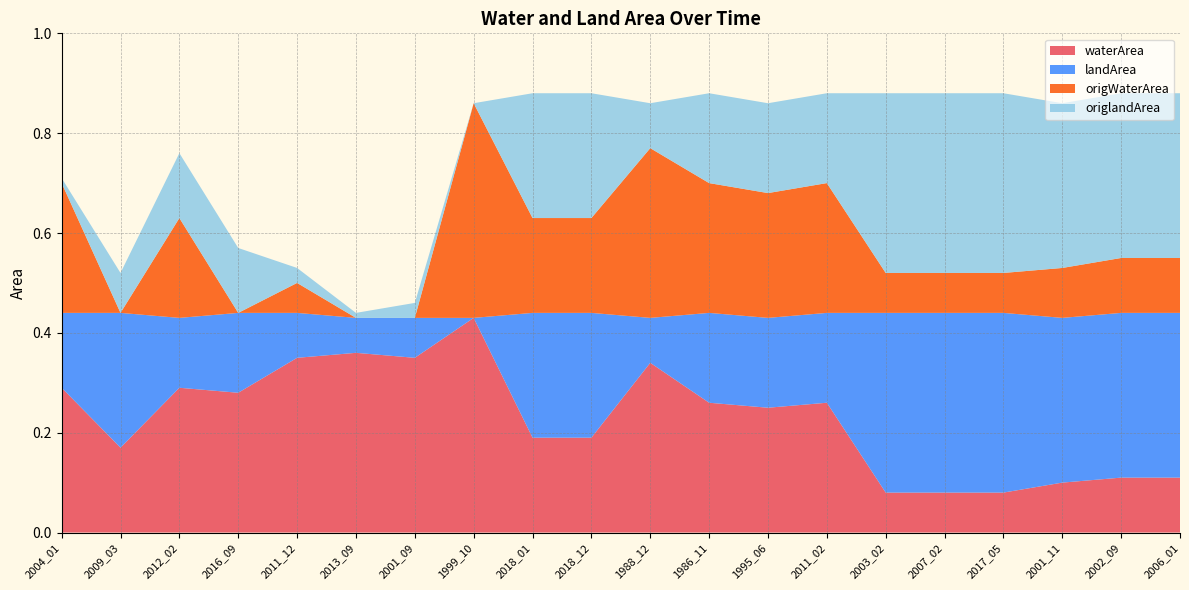

Reading right to left, extract all data points from this chart.

waterArea: 2006_01=0.1	2002_09=0.1	2001_11=0.1	2017_05=0.1	2007_02=0.1	2003_02=0.1	2011_02=0.3	1995_06=0.2	1986_11=0.3	1988_12=0.3	2018_12=0.2	2018_01=0.2	1999_10=0.4	2001_09=0.3	2013_09=0.4	2011_12=0.3	2016_09=0.3	2012_02=0.3	2009_03=0.2	2004_01=0.3
landArea: 2006_01=0.3	2002_09=0.3	2001_11=0.3	2017_05=0.4	2007_02=0.4	2003_02=0.4	2011_02=0.2	1995_06=0.2	1986_11=0.2	1988_12=0.1	2018_12=0.2	2018_01=0.2	1999_10=0.0	2001_09=0.1	2013_09=0.1	2011_12=0.1	2016_09=0.2	2012_02=0.1	2009_03=0.3	2004_01=0.1
origWaterArea: 2006_01=0.1	2002_09=0.1	2001_11=0.1	2017_05=0.1	2007_02=0.1	2003_02=0.1	2011_02=0.3	1995_06=0.2	1986_11=0.3	1988_12=0.3	2018_12=0.2	2018_01=0.2	1999_10=0.4	2001_09=0.0	2013_09=0.0	2011_12=0.1	2016_09=0.0	2012_02=0.2	2009_03=0.0	2004_01=0.3
origlandArea: 2006_01=0.3	2002_09=0.3	2001_11=0.3	2017_05=0.4	2007_02=0.4	2003_02=0.4	2011_02=0.2	1995_06=0.2	1986_11=0.2	1988_12=0.1	2018_12=0.2	2018_01=0.2	1999_10=0.0	2001_09=0.0	2013_09=0.0	2011_12=0.0	2016_09=0.1	2012_02=0.1	2009_03=0.1	2004_01=0.0